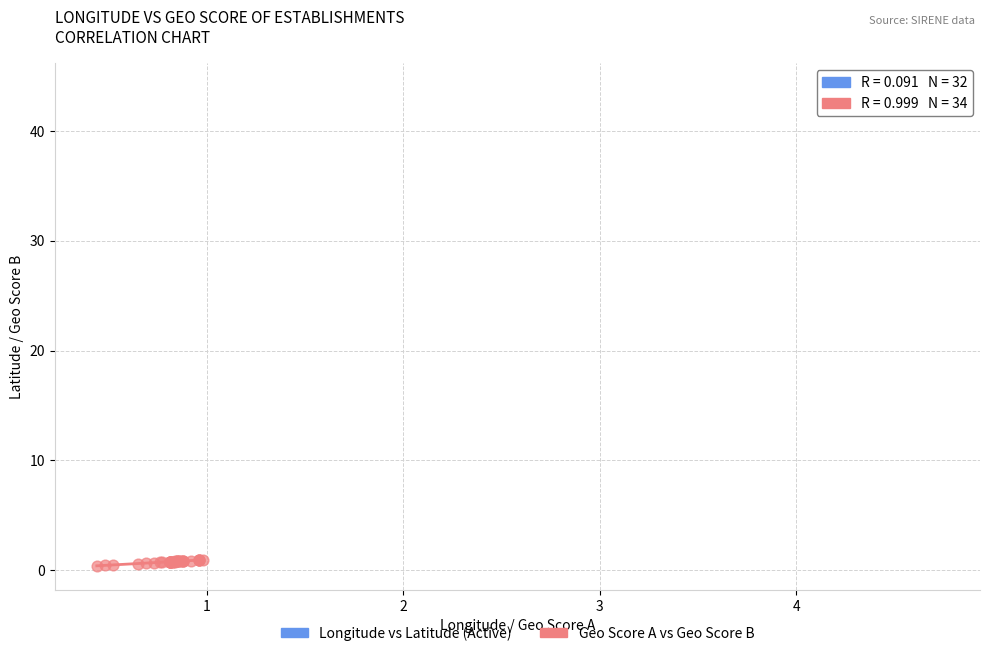

Which series reaches the minimum Y coordinate?

Geo Score A vs Geo Score B